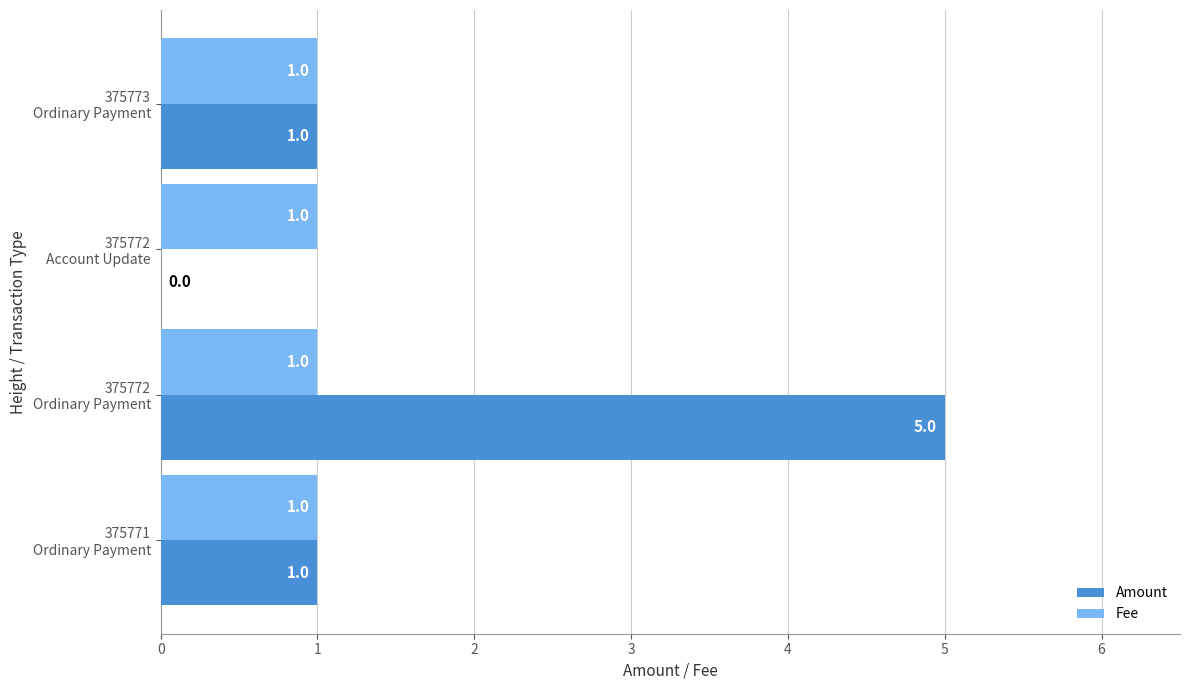

Which series has the widest spread of values?

Amount